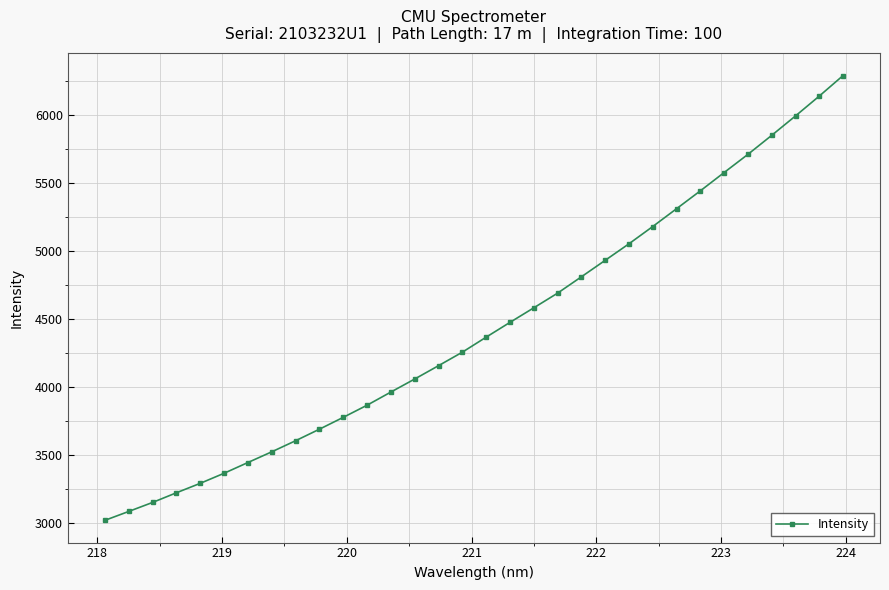

What is the smallest value displayed?

3016.9